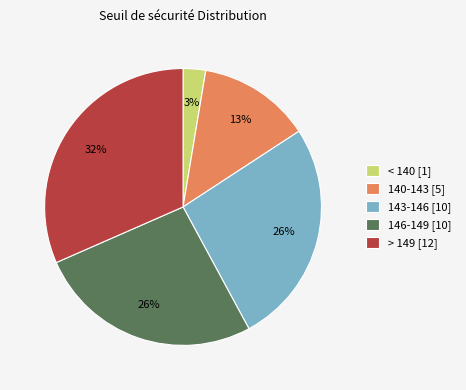

What percentage is the 146-149 [10] slice, to the nearest percent?

26%